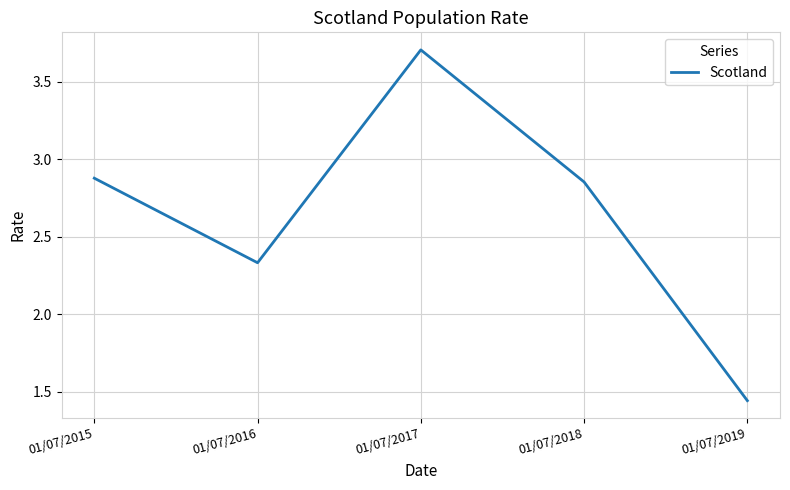

Is it true that the value at 01/07/2017 is 3.7?

True